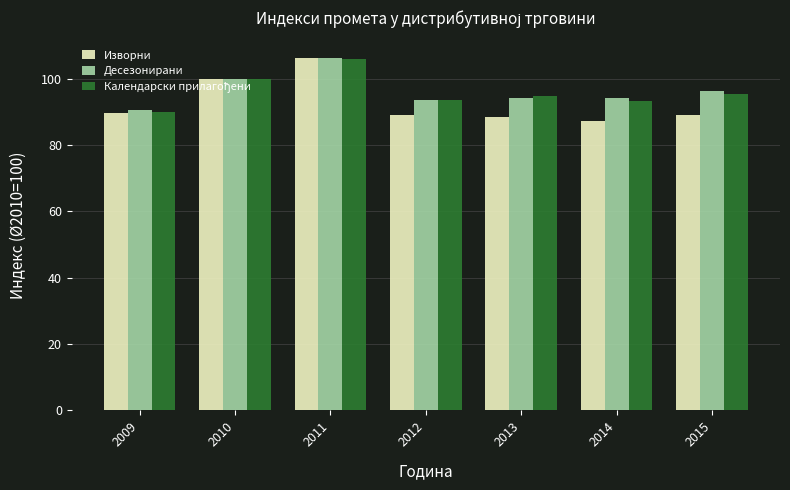

How many bars are there in each group?

3